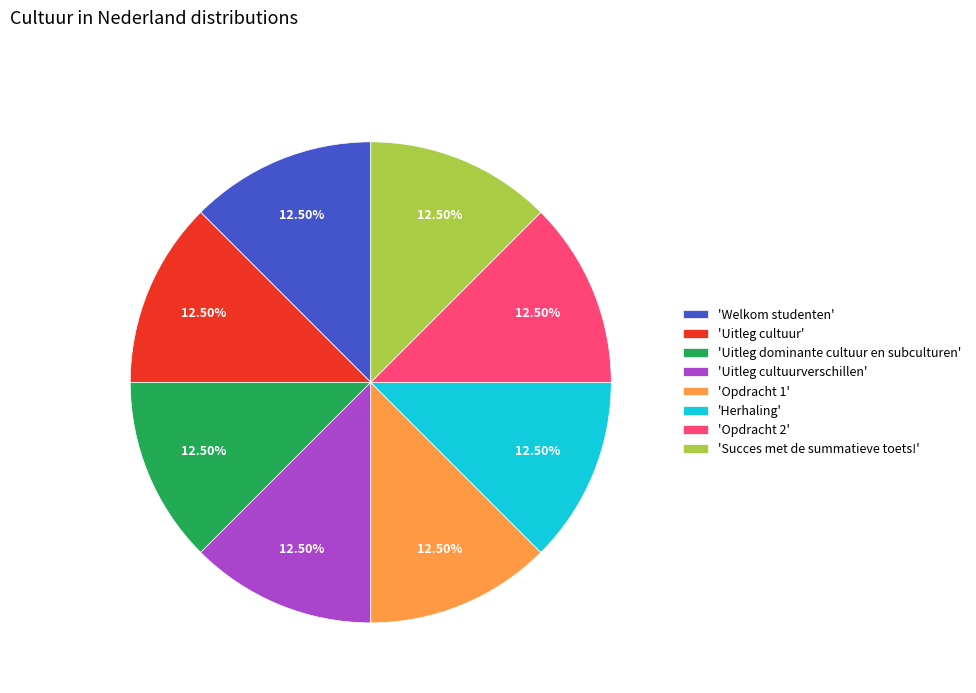

Approximately how many times larger is the value at 'Uitleg cultuur' compared to 'Opdracht 1'?

1.0